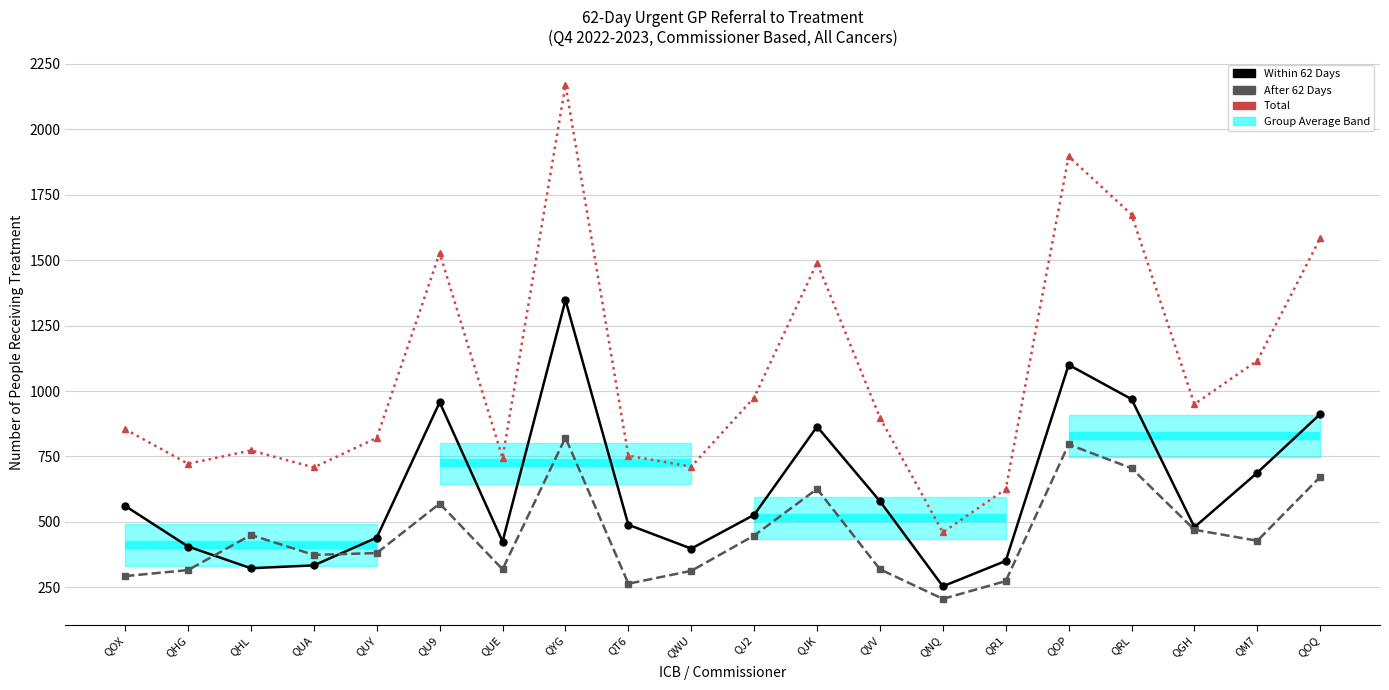

Reading left to right, what are all the values shown in this chart?

Within 62 Days: QOX=561	QHG=406	QHL=323	QUA=334	QUY=440	QU9=957	QUE=425	QYG=1347	QT6=489	QWU=398	QJ2=527	QJK=864	QVV=579	QNQ=254	QR1=351	QOP=1100	QRL=969	QGH=480	QM7=688	QOQ=912
After 62 Days: QOX=293	QHG=316	QHL=450	QUA=374	QUY=381	QU9=570	QUE=319	QYG=822	QT6=264	QWU=313	QJ2=448	QJK=626	QVV=319	QNQ=206	QR1=274	QOP=796	QRL=705	QGH=470	QM7=428	QOQ=672
Total: QOX=854	QHG=722	QHL=773	QUA=708	QUY=821	QU9=1527	QUE=744	QYG=2169	QT6=753	QWU=711	QJ2=975	QJK=1490	QVV=898	QNQ=460	QR1=625	QOP=1896	QRL=1674	QGH=950	QM7=1116	QOQ=1584